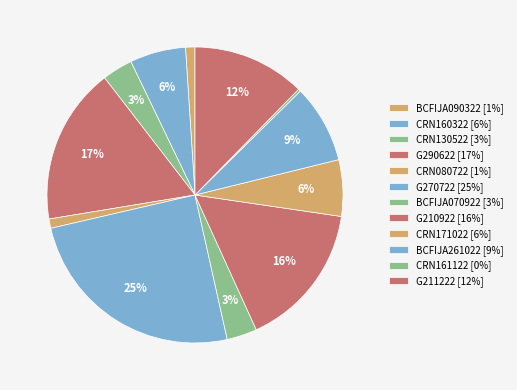

To the nearest percent, what is the difference between the G290622 and CRN171022 slice percentages?

11%